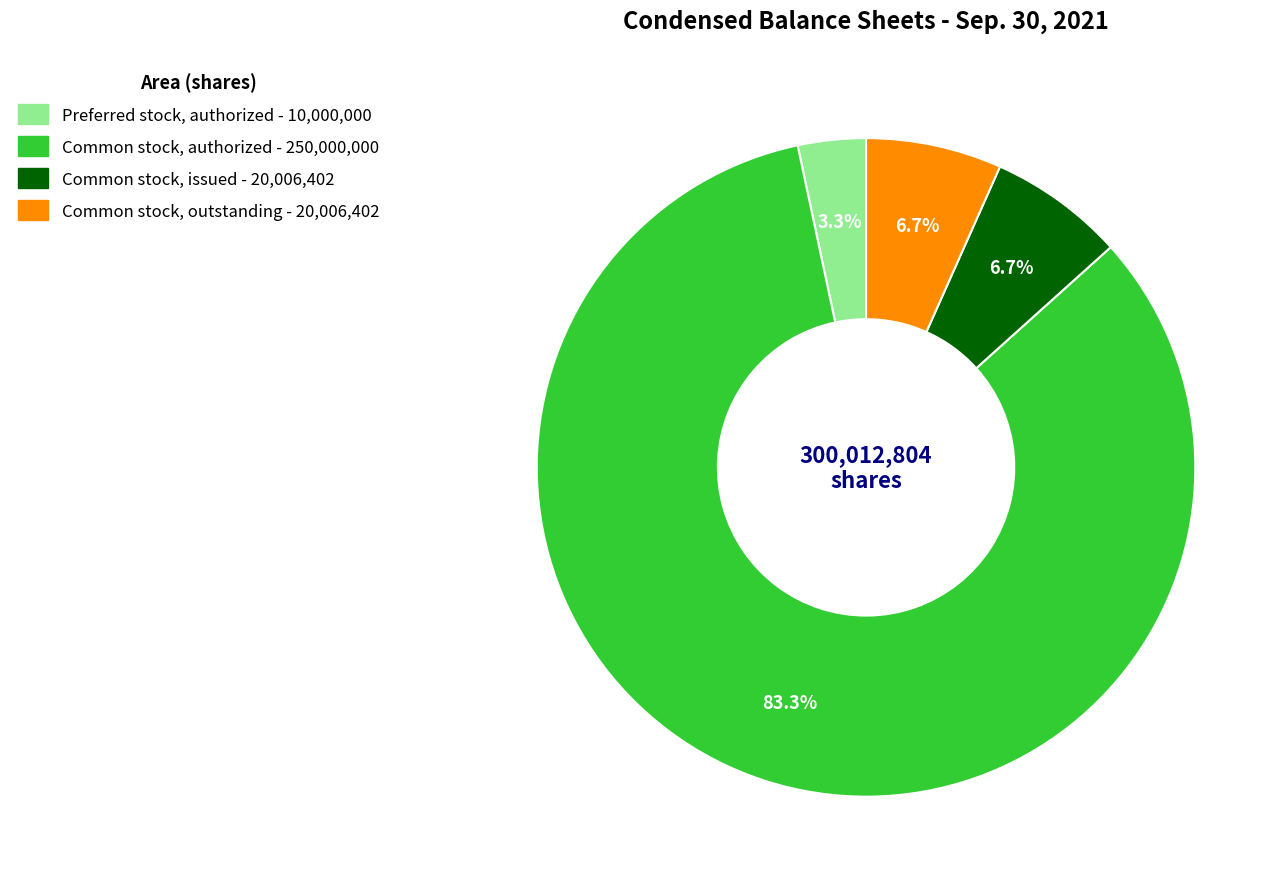

Is the sum of Preferred stock, authorized and Common stock, outstanding greater than half?

No